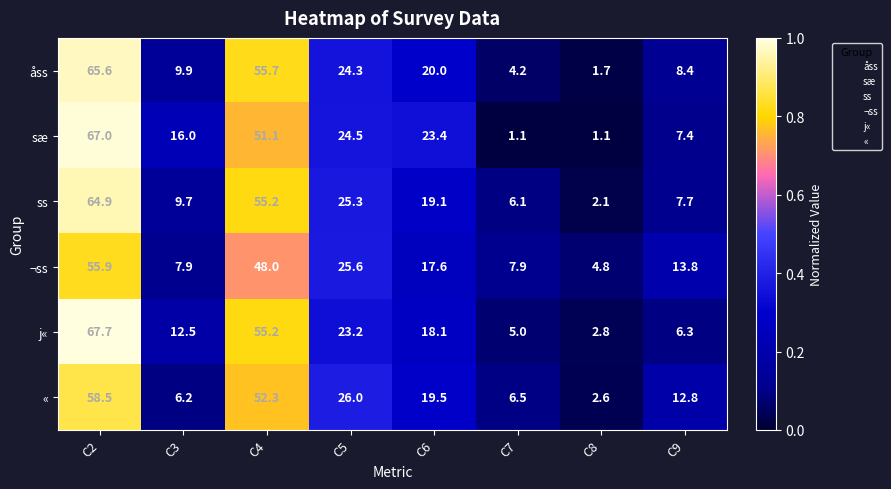

What is the greatest value displayed?

67.7